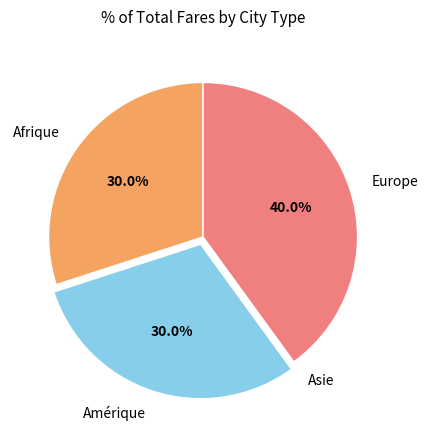

To the nearest percent, what is the combined percentage of Europe and Amérique?

70%